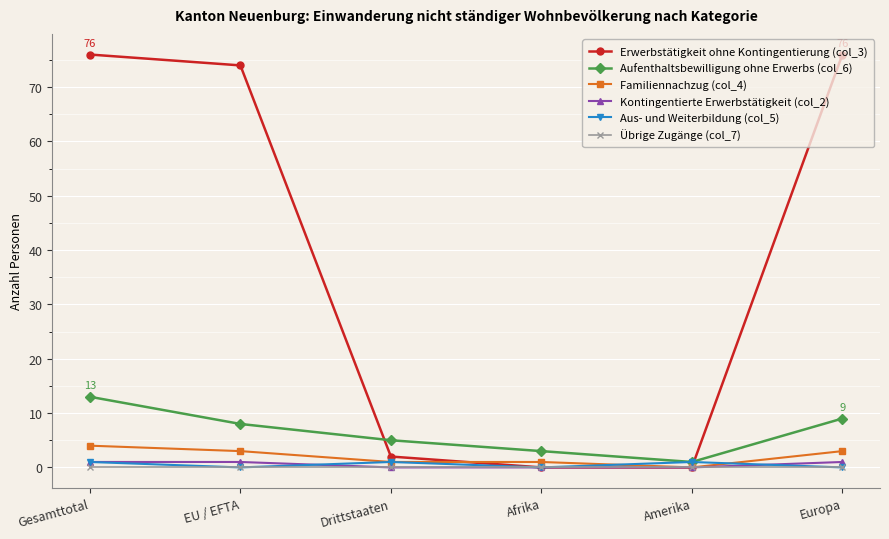

What is the label of the 3rd point from the right?

Afrika